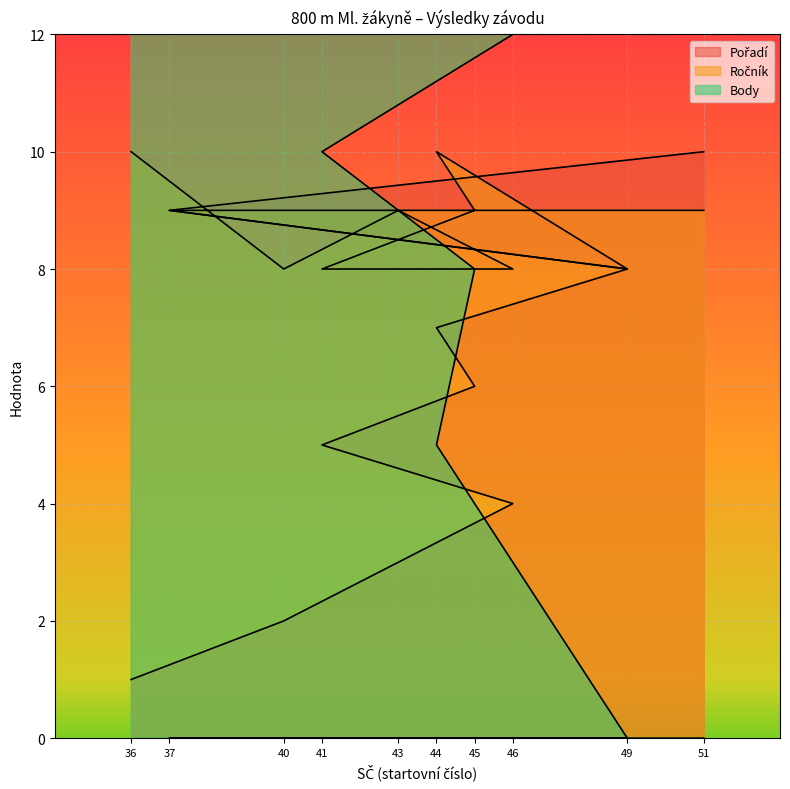

How many lines are shown in the chart?

3